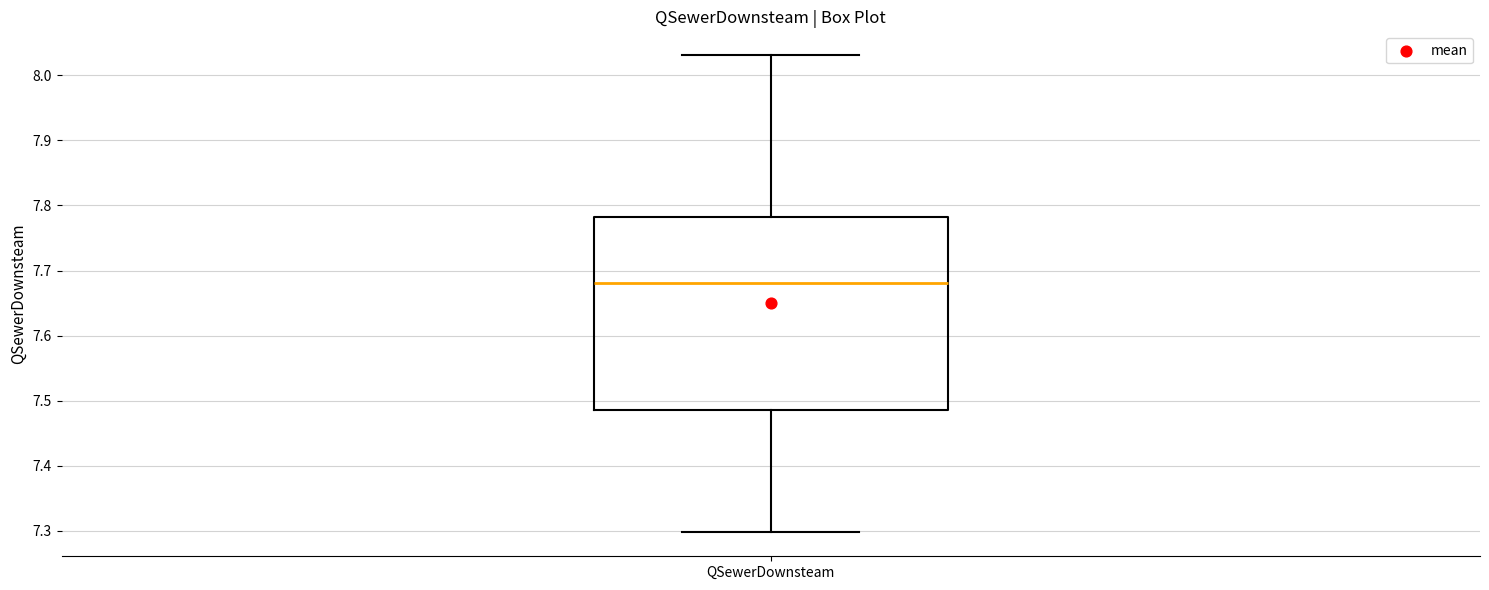

Read this box plot against the y-axis: the position of the median line, the range covered by the box, and the ends of both whiskers. The values are not printed on the chart, so give them approximately, as read against the axis.

median 7.68, box 7.49 to 7.78, whiskers 7.30 to 8.03